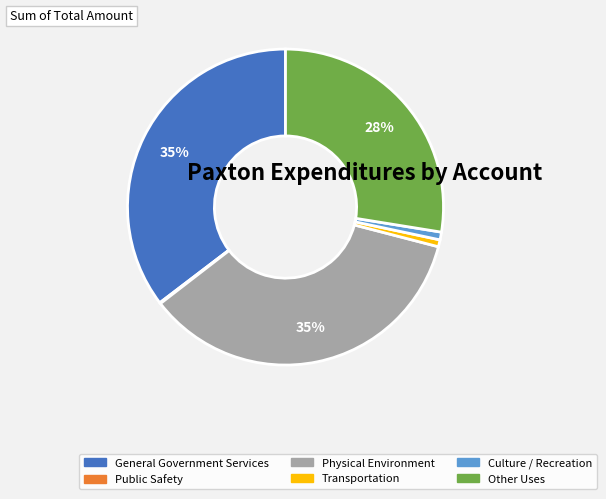

To the nearest percent, what is the difference between the largest and smallest slice percentages?

35%